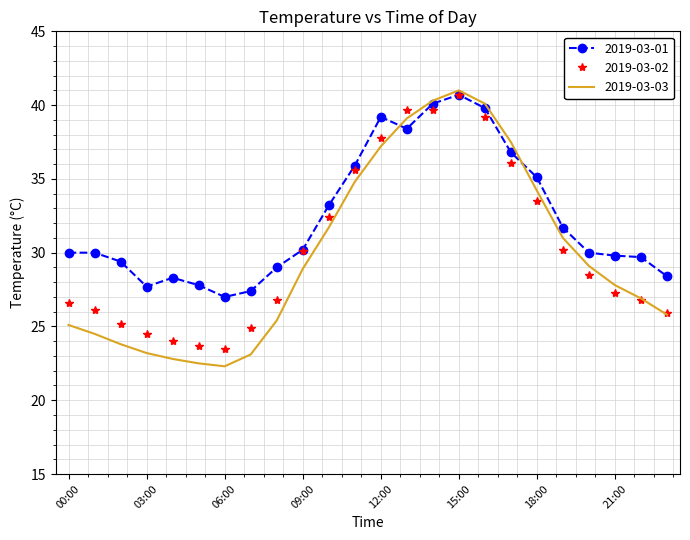

What is the highest value of the 2019-03-03 series?

41.0